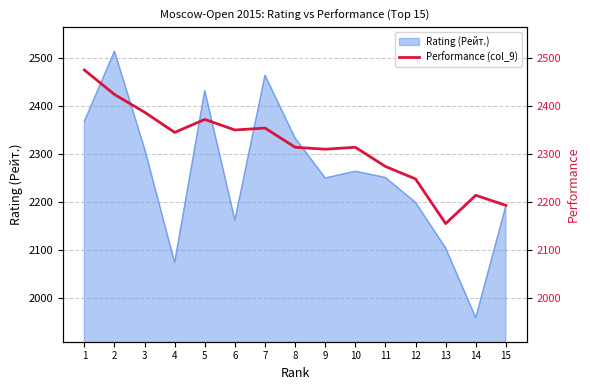

Is it true that Rating (Рейт.) equals 2192 at 15?

True